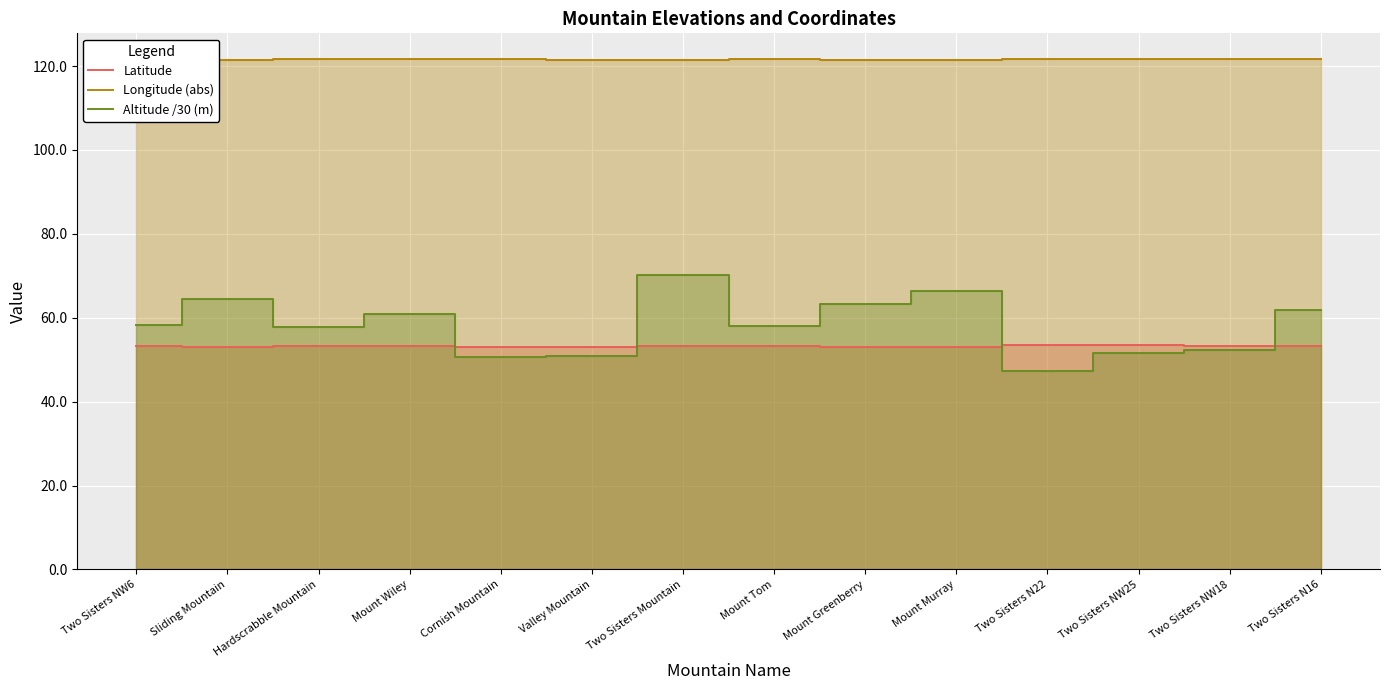

The Longitude (abs) series shows 121.6 at Cornish Mountain. True or false?

True